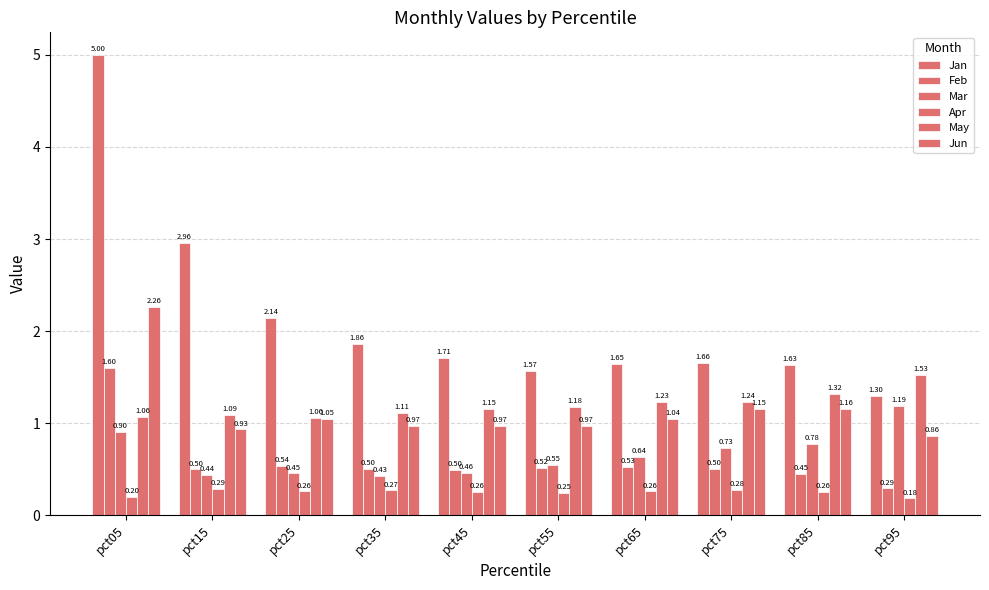

Which series has the largest range (max minus min)?

Jan